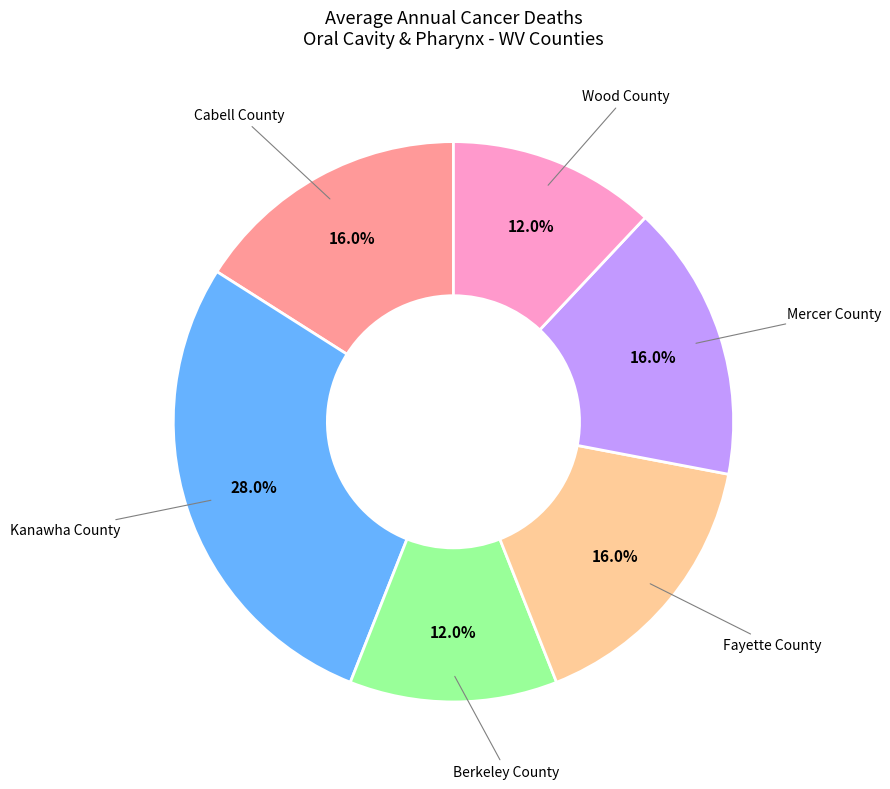

To the nearest percent, what is the average slice percentage?

17%